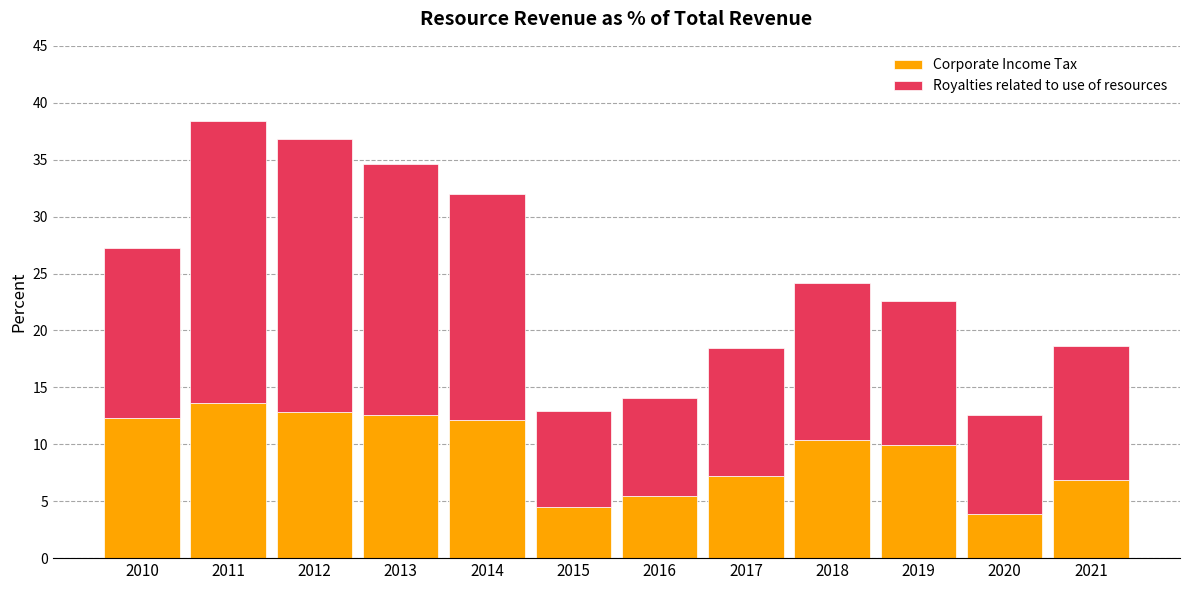

How many bars are there in total?

12